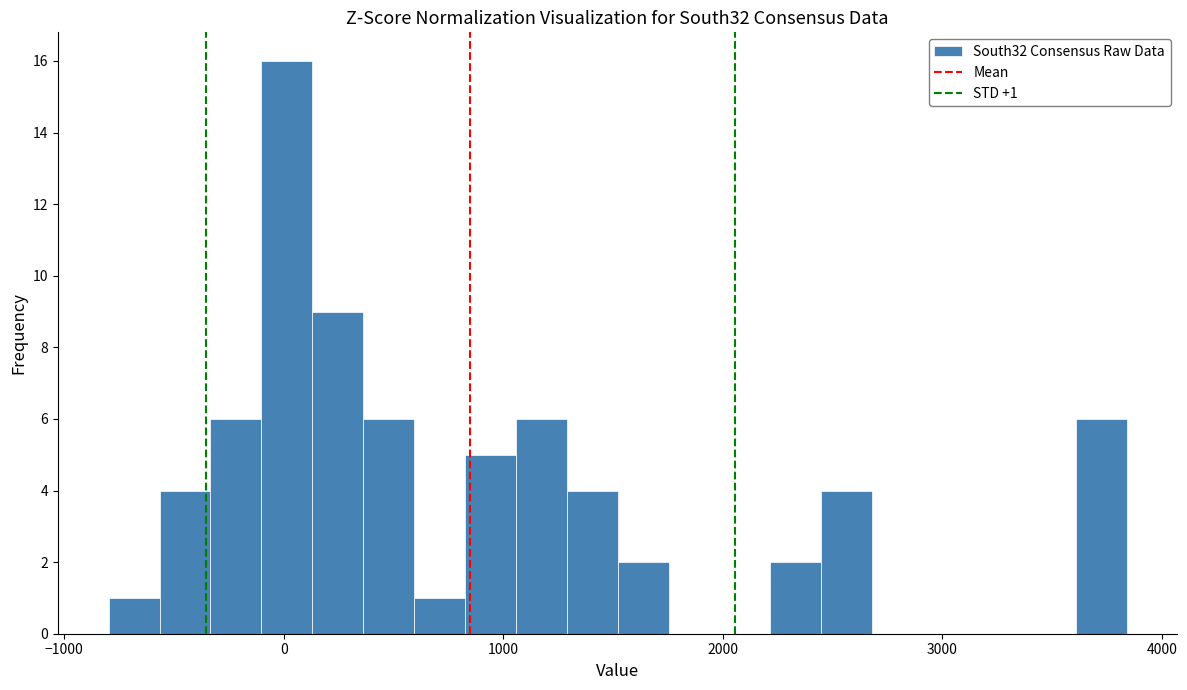

Read against the x-axis, roughly where is the centre of the tallest bar?

0